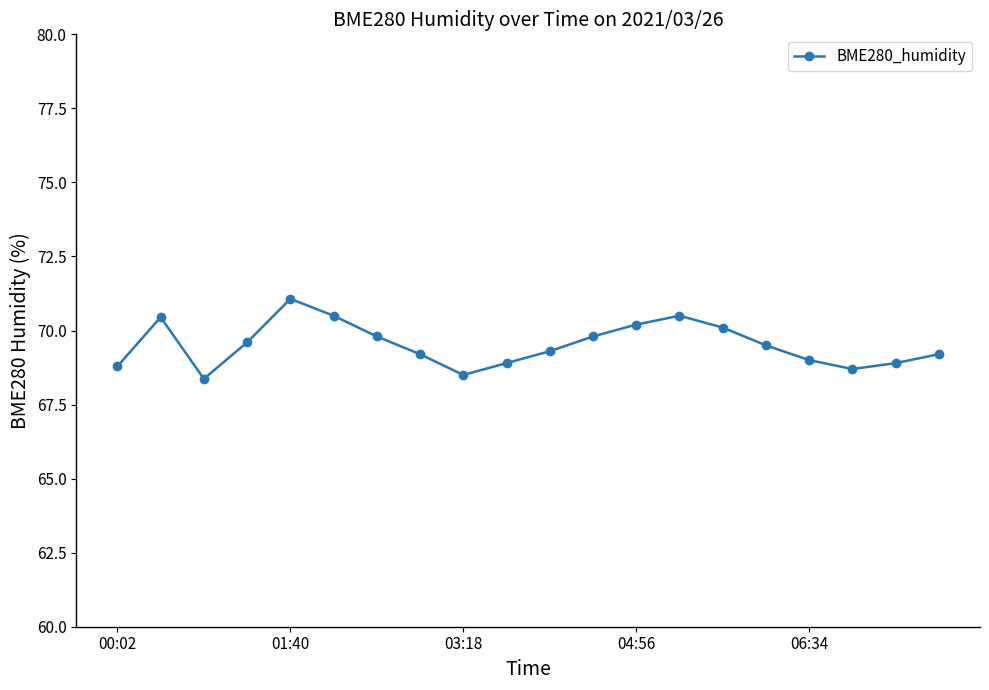

What is the average value?

69.5